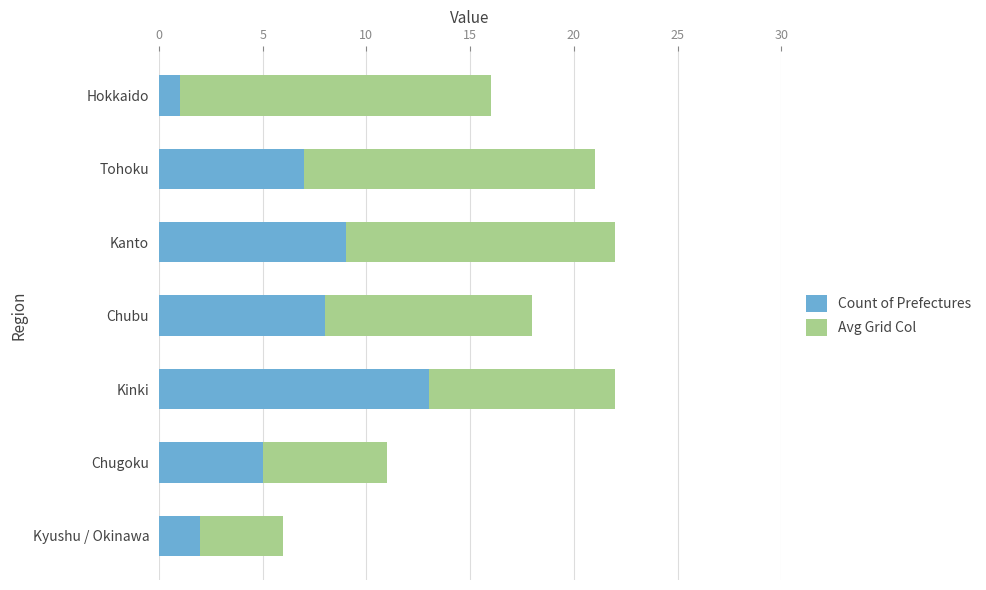

Count the number of data series in this chart.

2